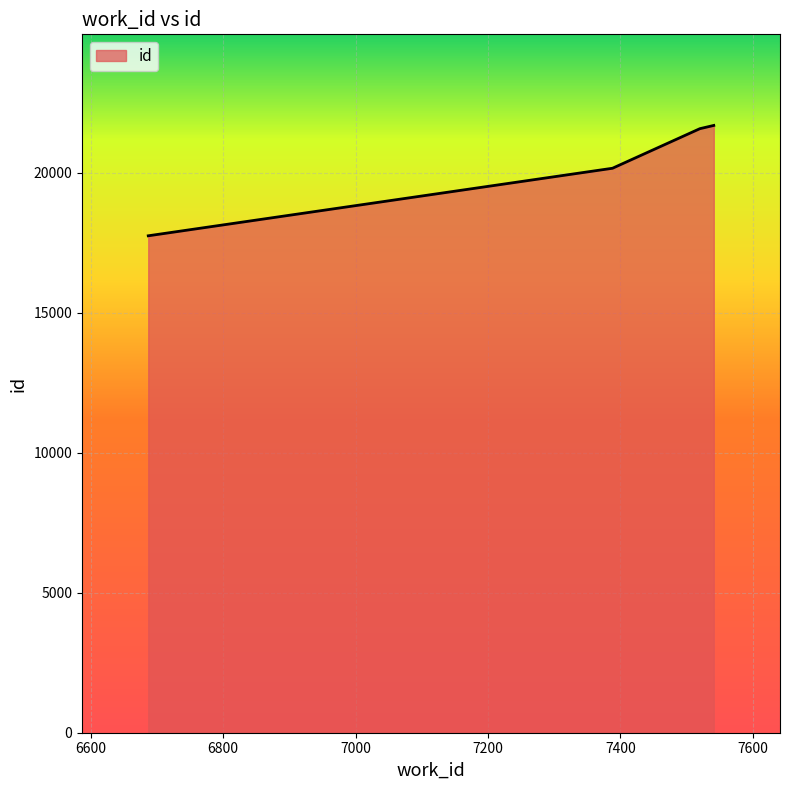

True or false: the data has more than 2 interior local peaks.

False